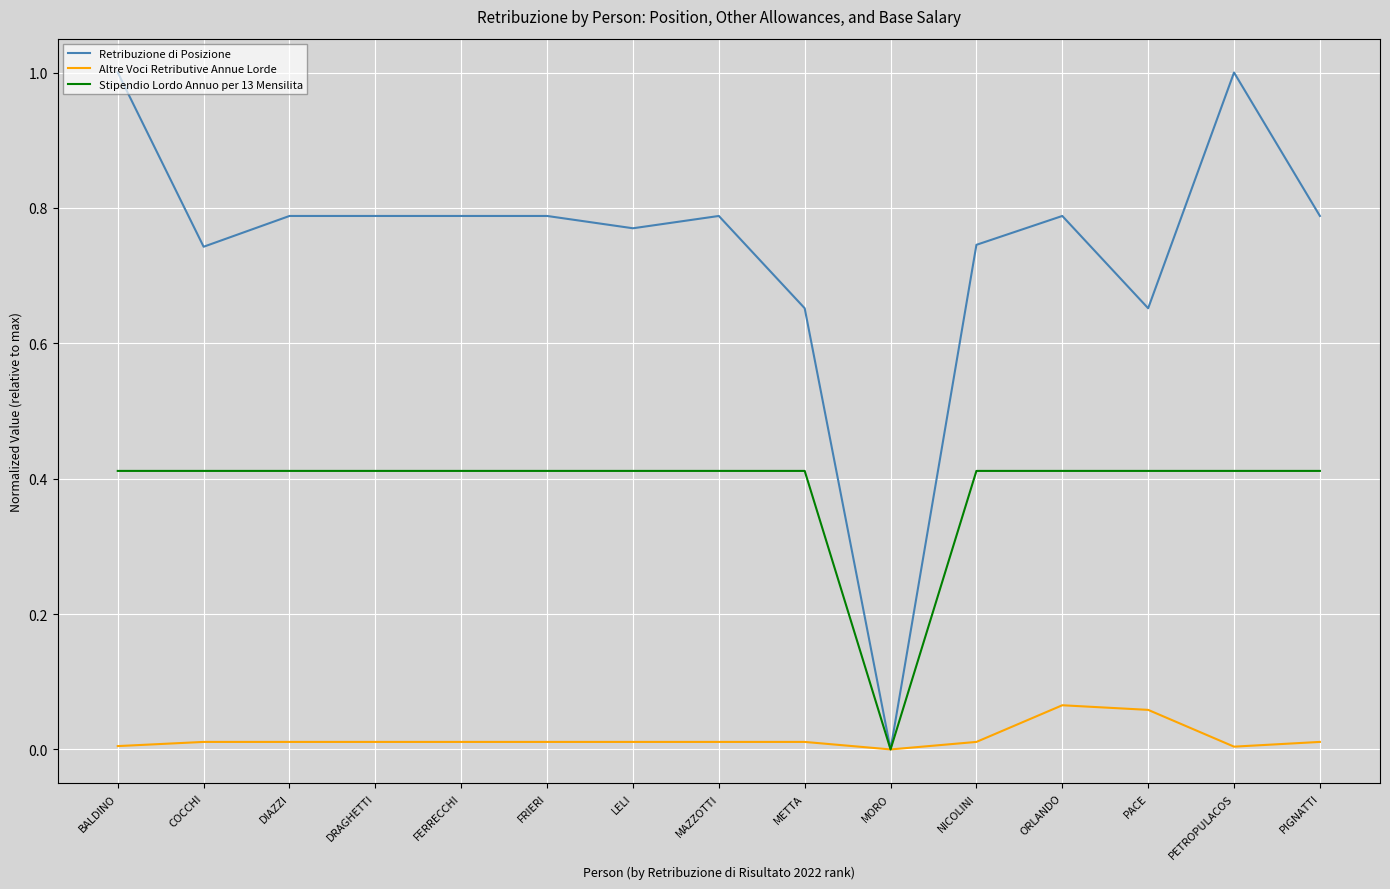

What are all the series names shown in the legend?

Retribuzione di Posizione, Altre Voci Retributive Annue Lorde, Stipendio Lordo Annuo per 13 Mensilita